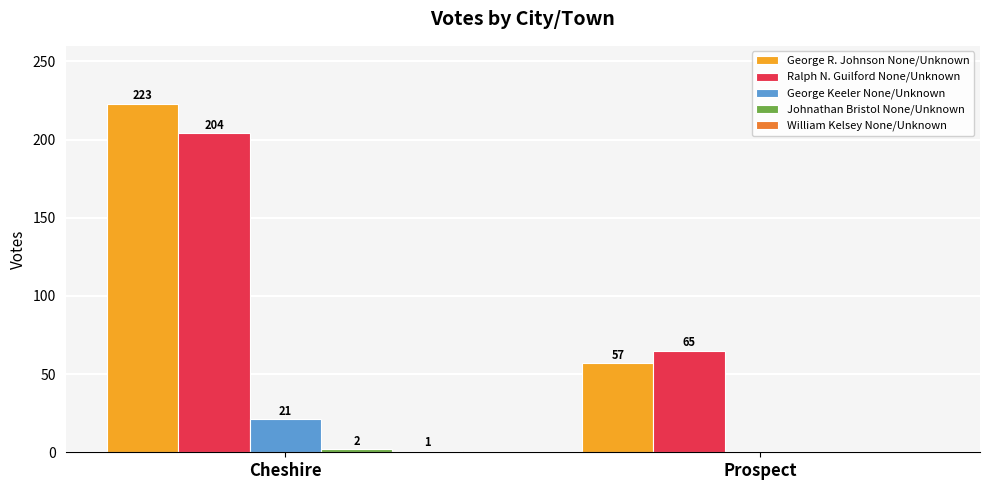

Are the bars grouped side by side (vs. stacked)?

Yes